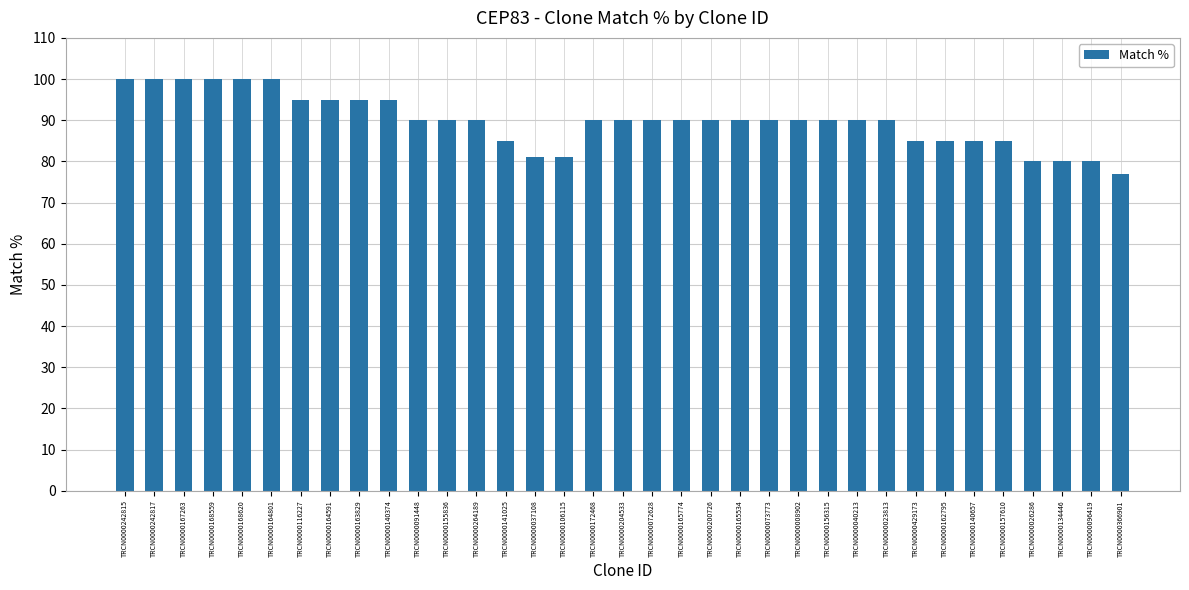

Reading right to left, what are all the values shown in this chart?

TRCN0000366901=77	TRCN0000096419=80	TRCN0000134446=80	TRCN0000026286=80	TRCN0000157610=85	TRCN0000140657=85	TRCN0000162795=85	TRCN0000429173=85	TRCN0000023813=90	TRCN0000040213=90	TRCN0000156315=90	TRCN0000008902=90	TRCN0000073773=90	TRCN0000165534=90	TRCN0000200726=90	TRCN0000165774=90	TRCN0000072628=90	TRCN0000204533=90	TRCN0000172468=90	TRCN0000106115=81	TRCN0000037108=81	TRCN0000141025=85	TRCN0000264189=90	TRCN0000155836=90	TRCN0000091448=90	TRCN0000140374=95	TRCN0000163829=95	TRCN0000164591=95	TRCN0000116227=95	TRCN0000164801=100	TRCN0000168620=100	TRCN0000168559=100	TRCN0000167263=100	TRCN0000242817=100	TRCN0000242815=100